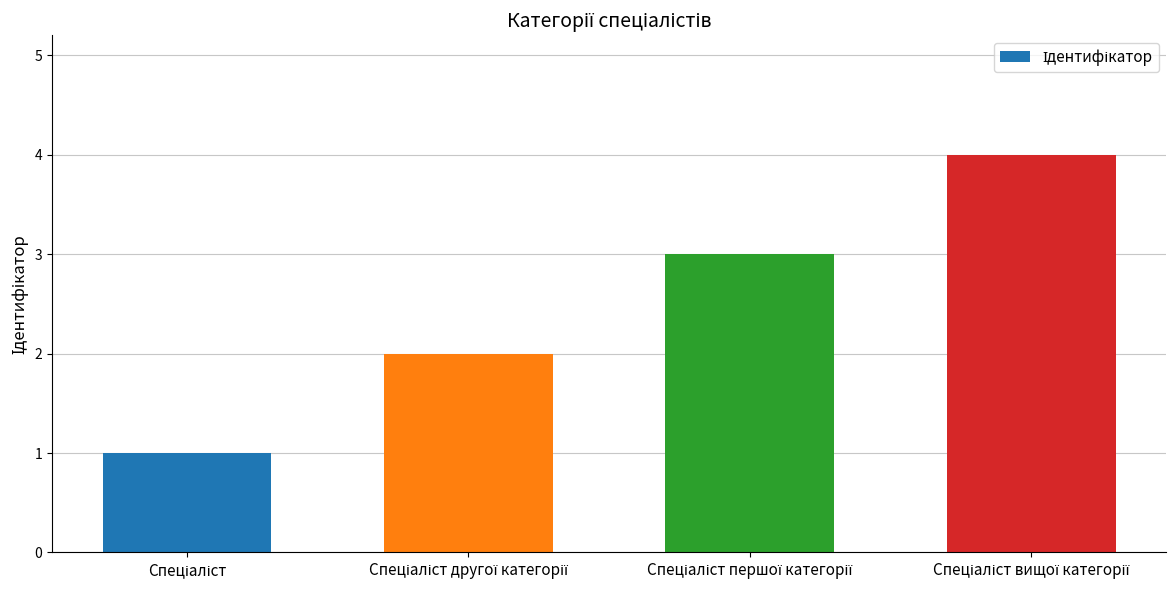

What is the difference between the maximum and minimum values?

3